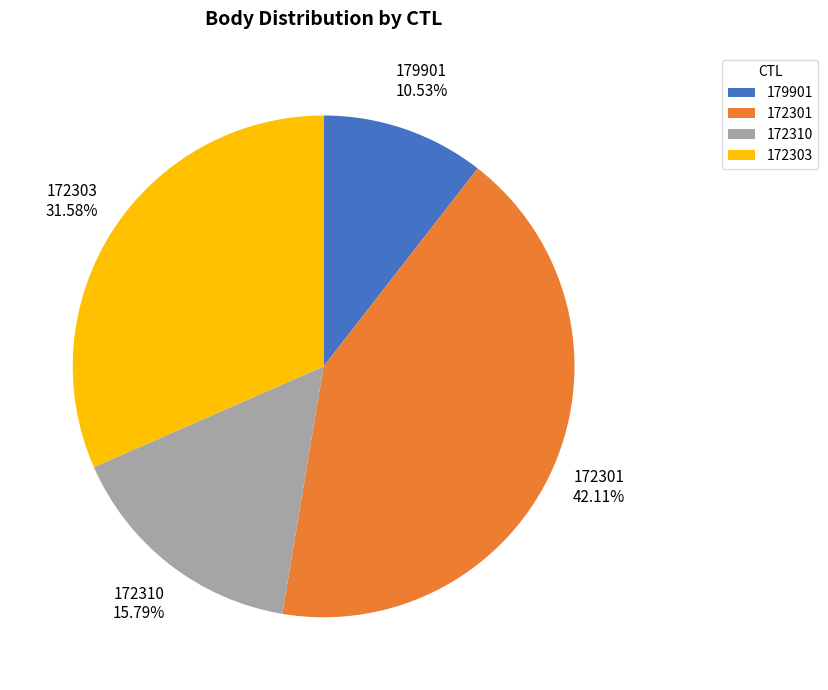

The 172301 slice represents 42% of the pie. True or false?

True